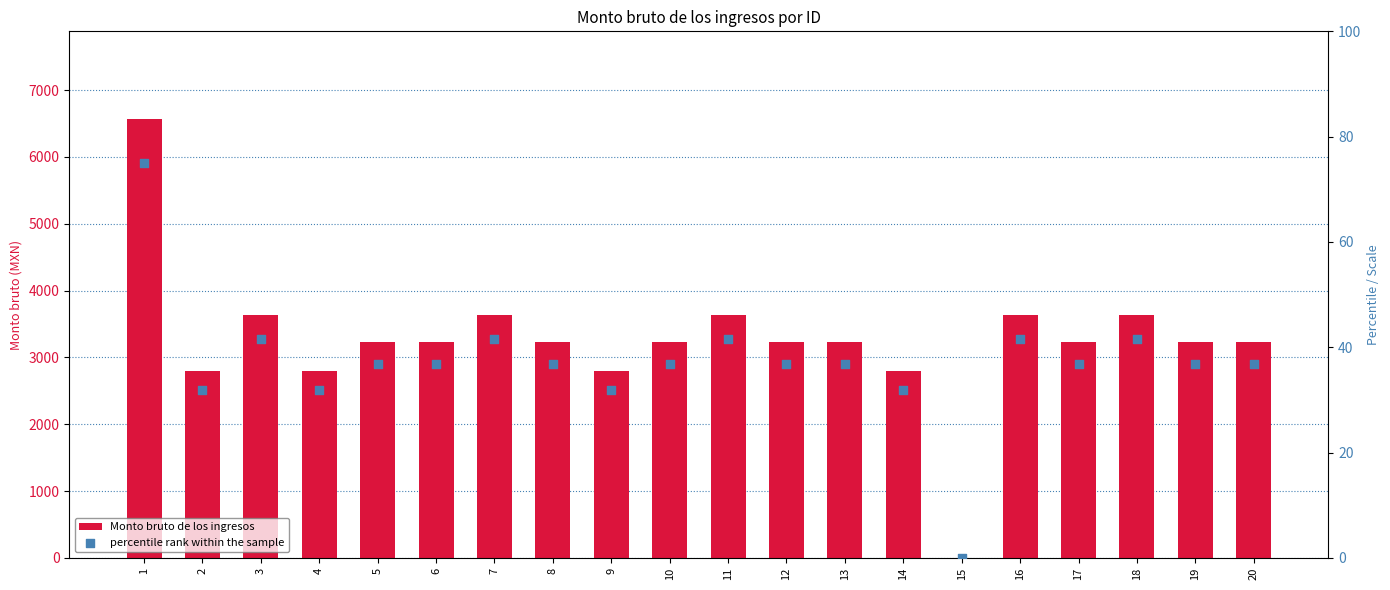

What are all the series names shown in the legend?

Monto bruto de los ingresos, percentile rank within the sample